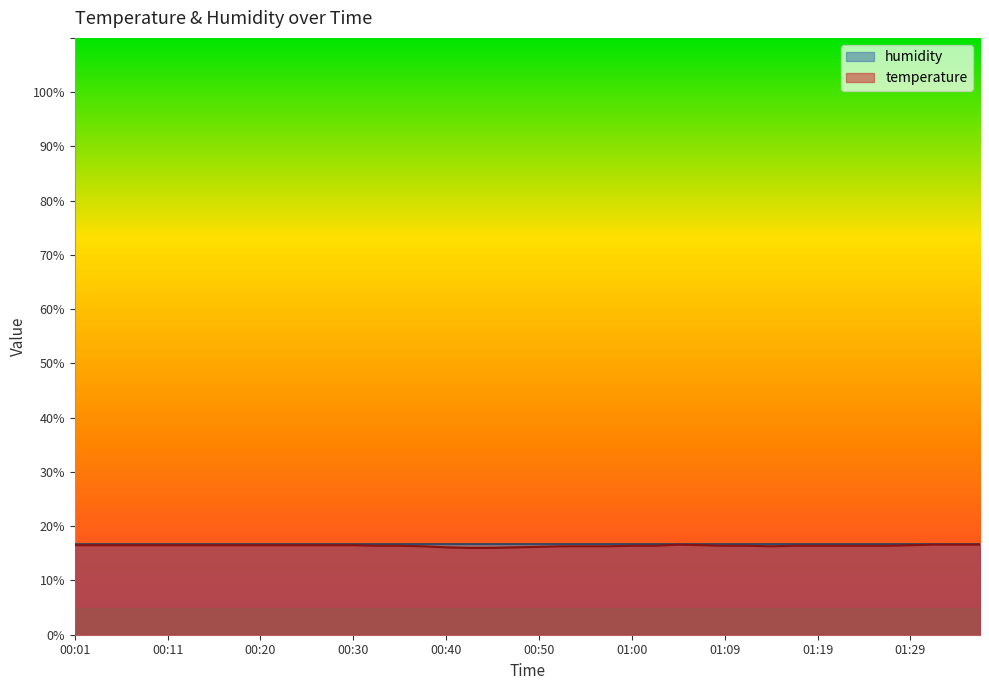

What is the difference between the values at 00:35 and 00:30?

0.1